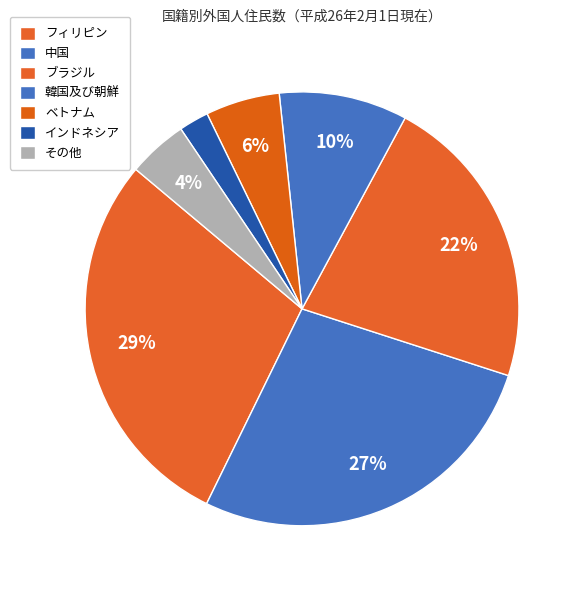

How many segments does this pie chart have?

7